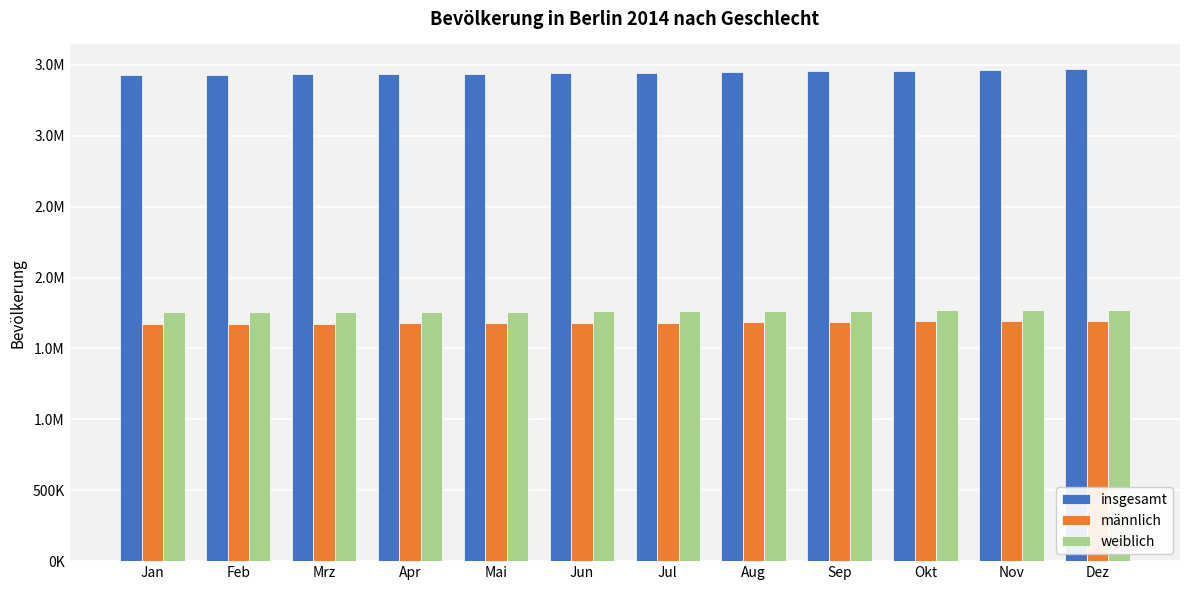

The insgesamt series shows 3452911 at Sep. True or false?

True